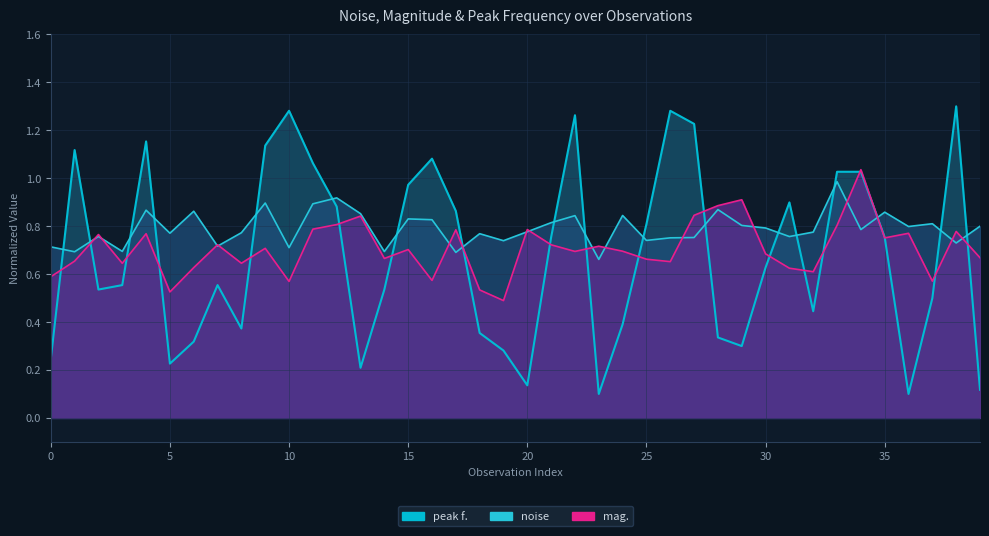

What is the total value across all series at 32?

1.8